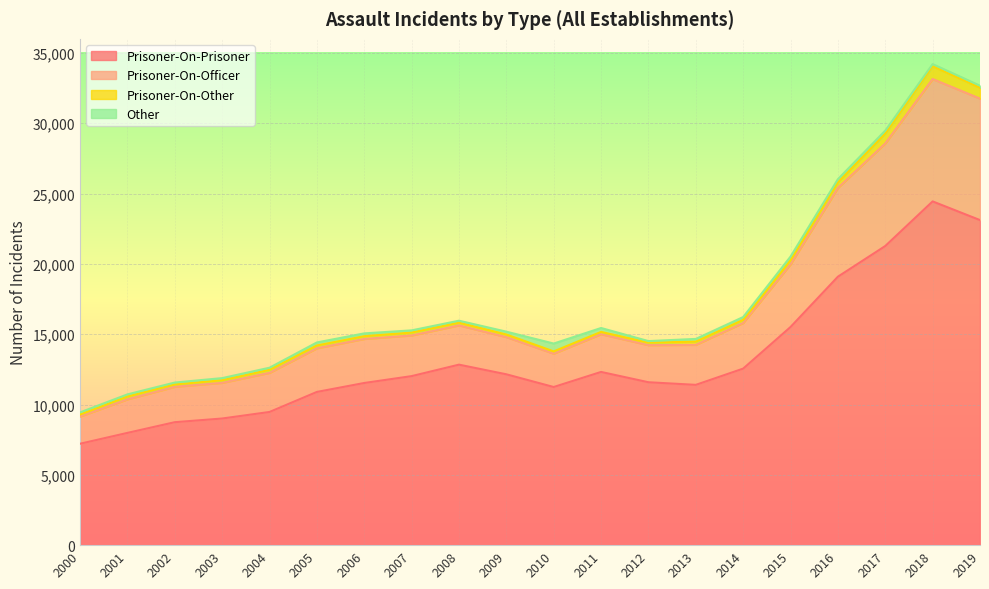

What is the highest value of the Prisoner-On-Prisoner series?

24441